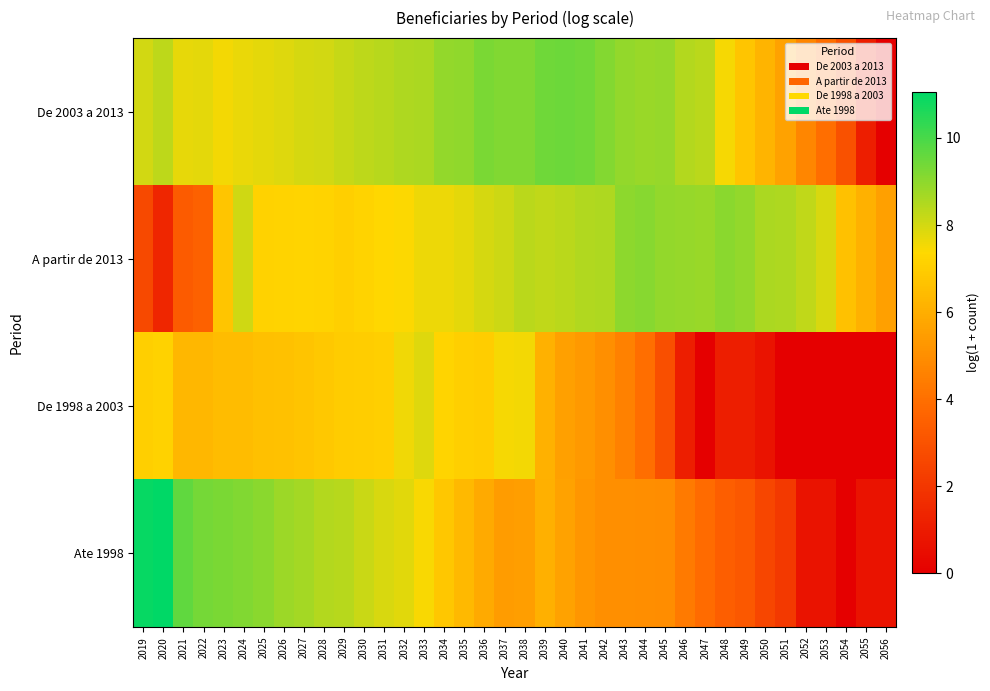

At 2036, list the series in order from smallest to largest.

Ate 1998, De 1998 a 2003, A partir de 2013, De 2003 a 2013